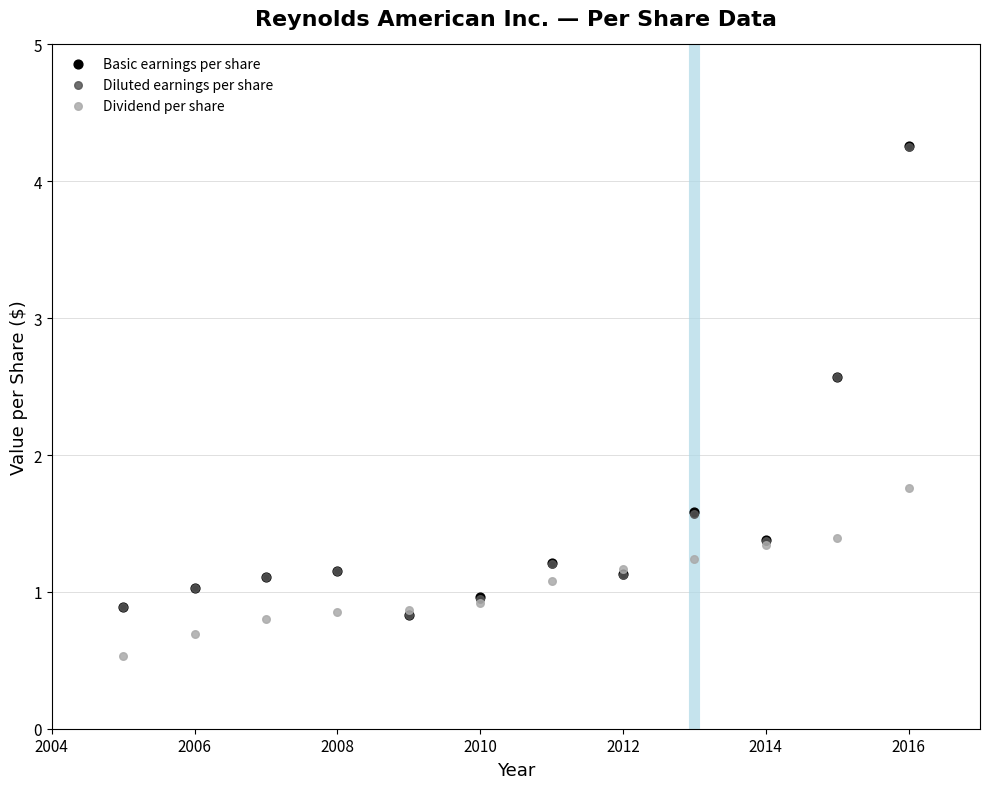

What are all the series names shown in the legend?

Basic earnings per share, Diluted earnings per share, Dividend per share